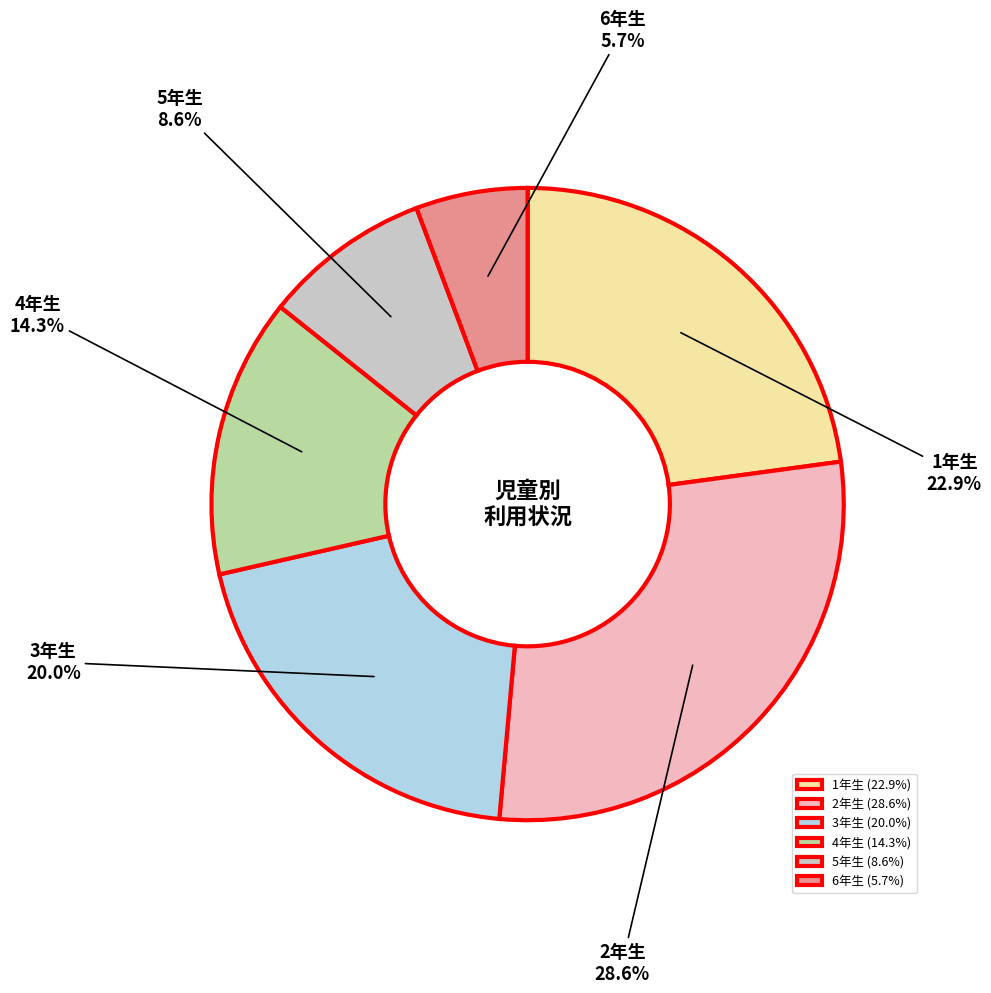

How many slices are in this pie chart?

6